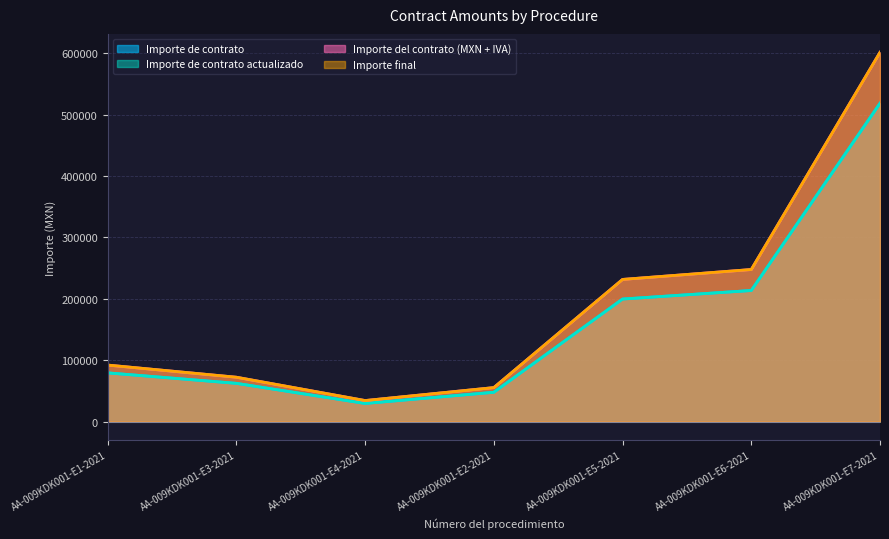

At which category is the sum across all series the highest?

AA-009KDK001-E7-2021